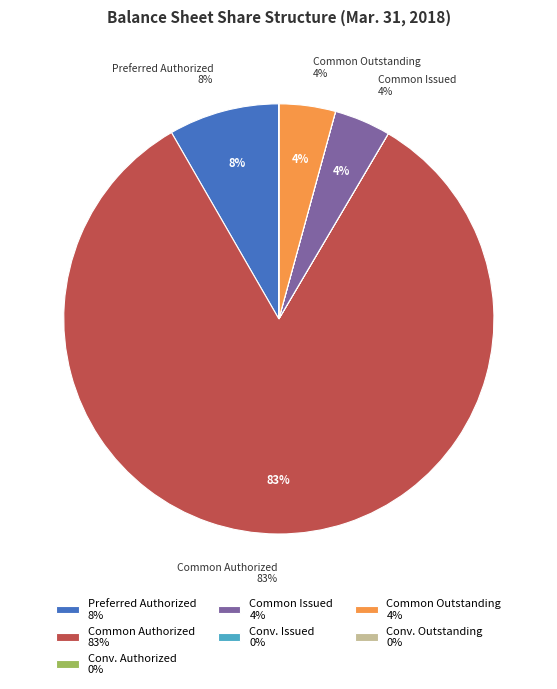

To the nearest percent, what is the combined percentage of Common stock authorized (Common) and Common stock authorized (Convertible)?

83%